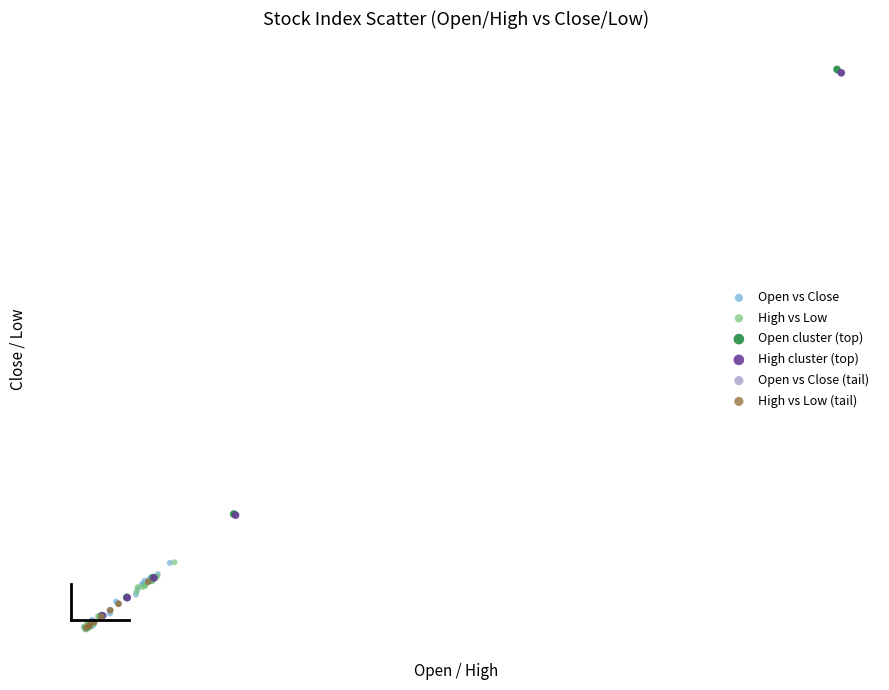

What are all the series names shown in the legend?

Open vs Close, High vs Low, Open cluster (top), High cluster (top), Open vs Close (tail), High vs Low (tail)